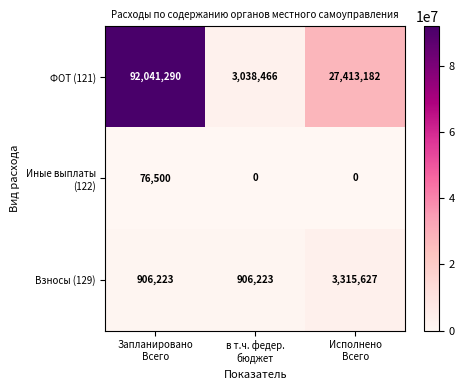

At how many categories does at least one series exceed 10556222?

2